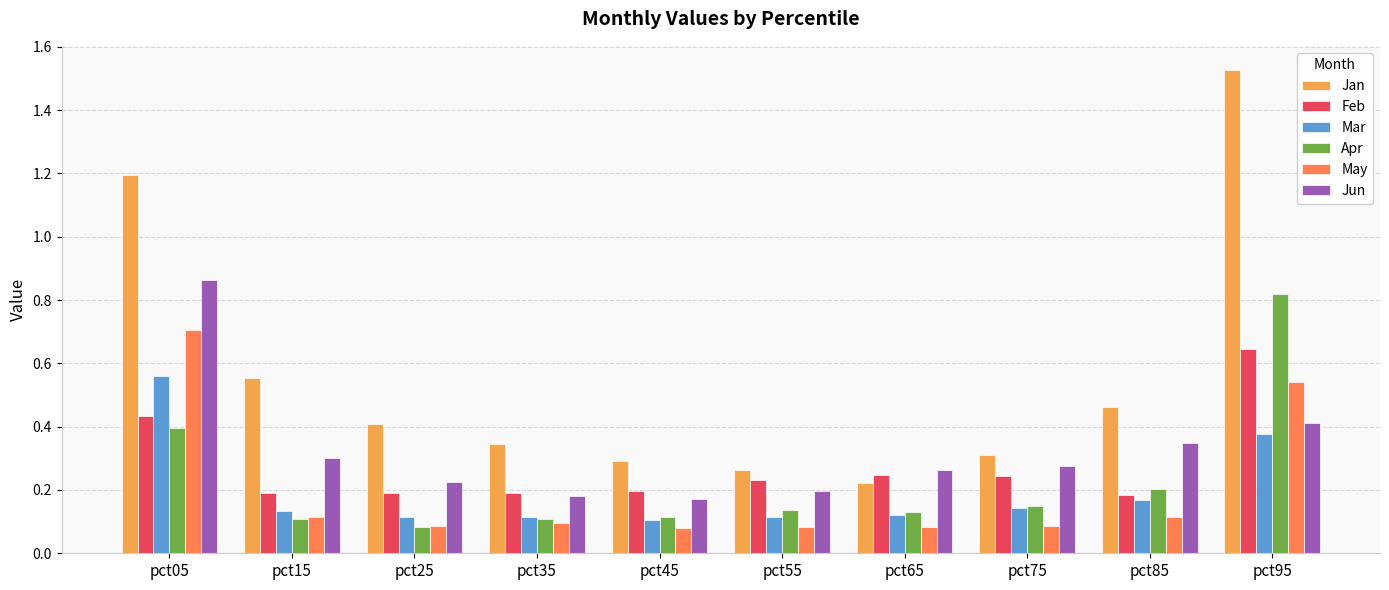

What is the total value across all series at pct55?

1.0